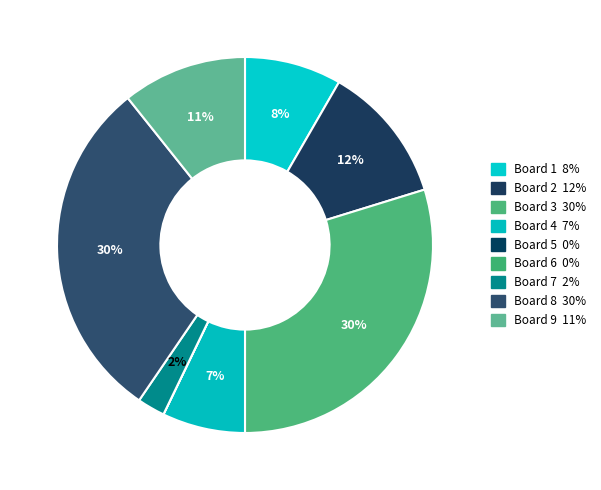

What percentage do Board 5 and Board 4 together represent?

7.1%